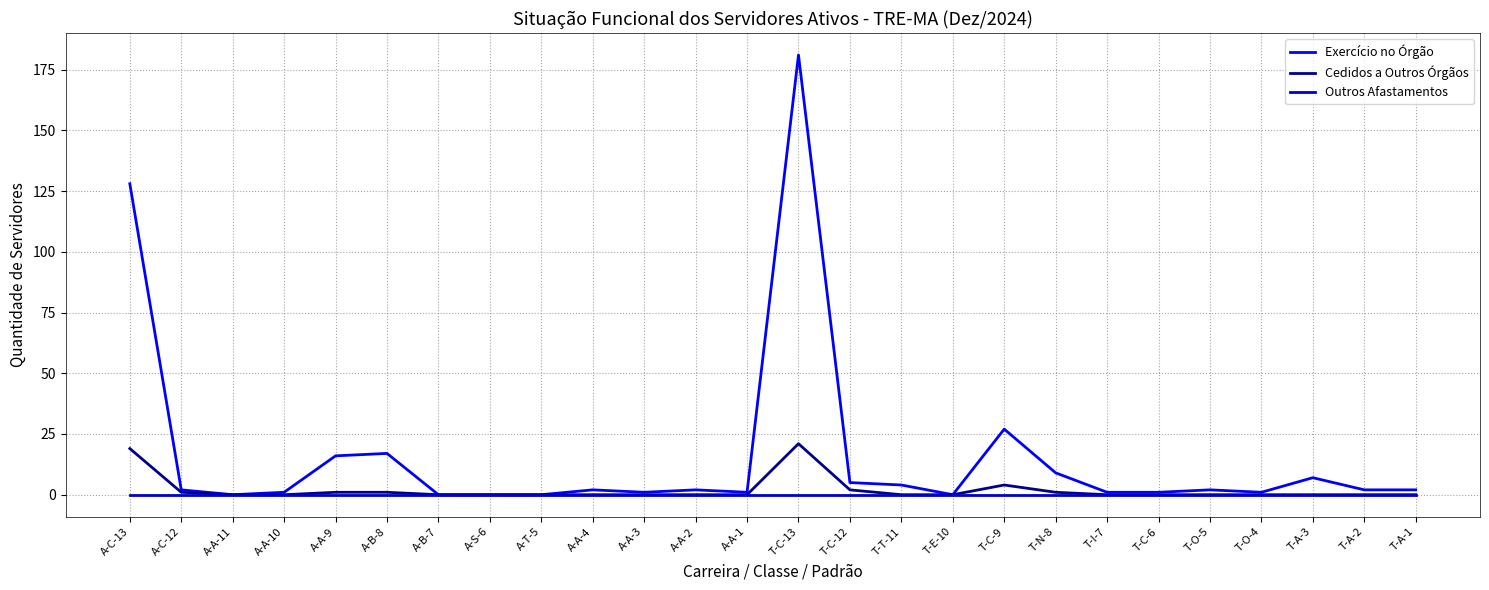

Is it true that Cedidos a Outros Órgãos equals 1 at A-C-12?

True